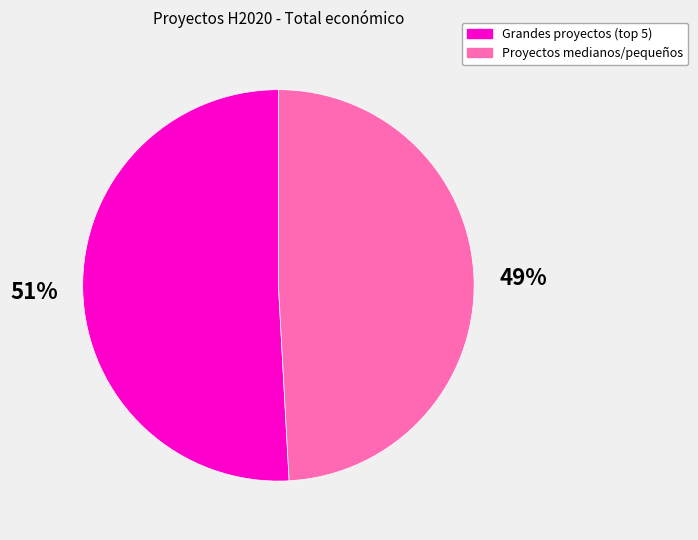

To the nearest percent, what is the average slice percentage?

50%